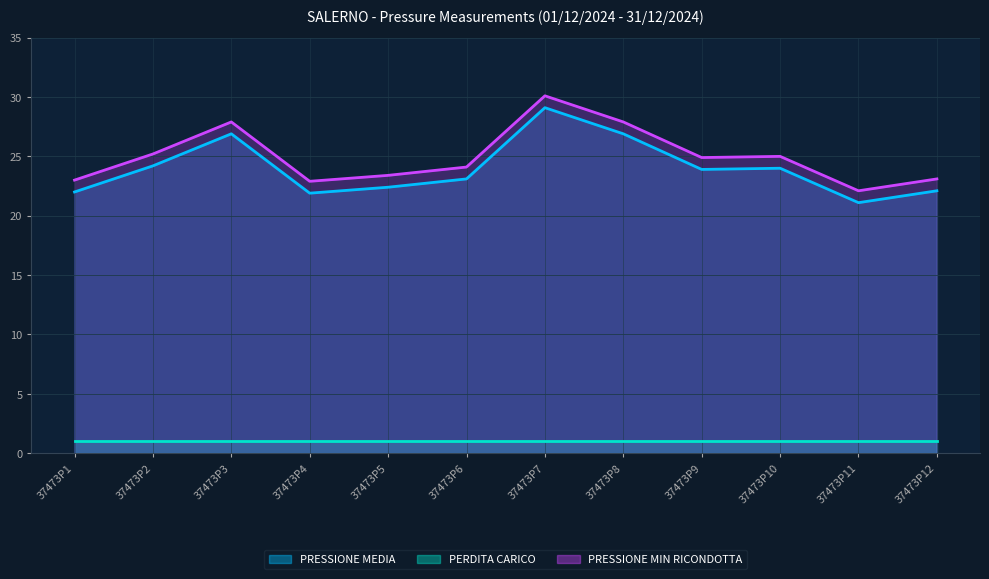

What is the maximum value shown in the chart?

30.1